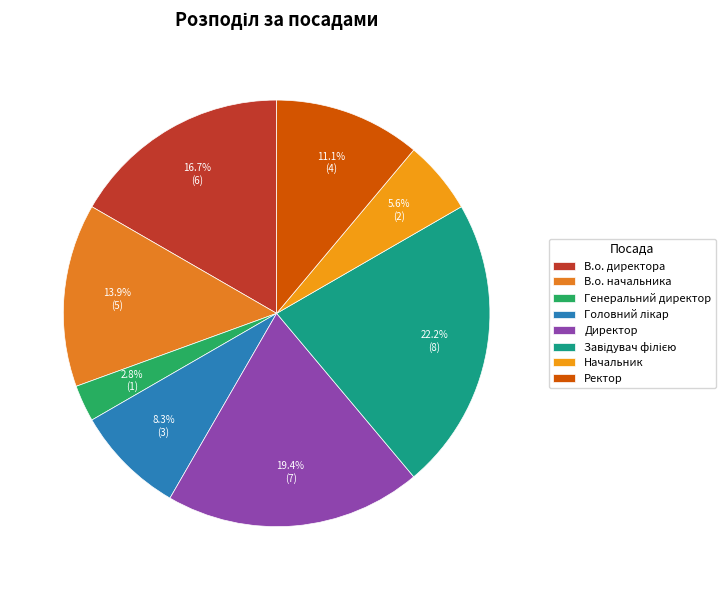

To the nearest percent, what is the combined percentage of Генеральний директор and Директор?

22%